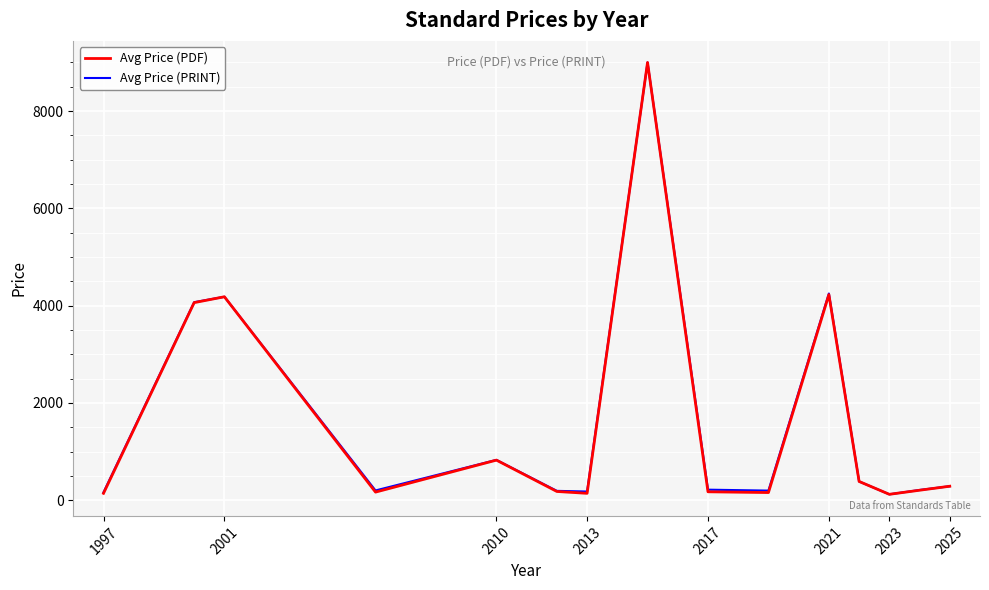

What is the average value of the Avg Price (PDF) series?

1616.6